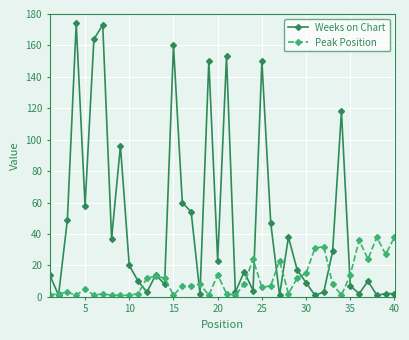

Which series has the largest total across all categories?

Weeks on Chart